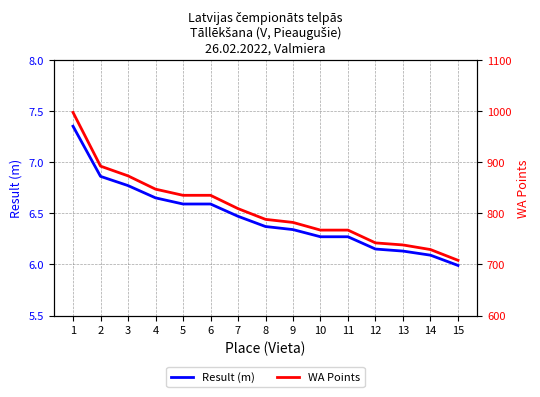

How many data points in WA Points are less than 788?

7